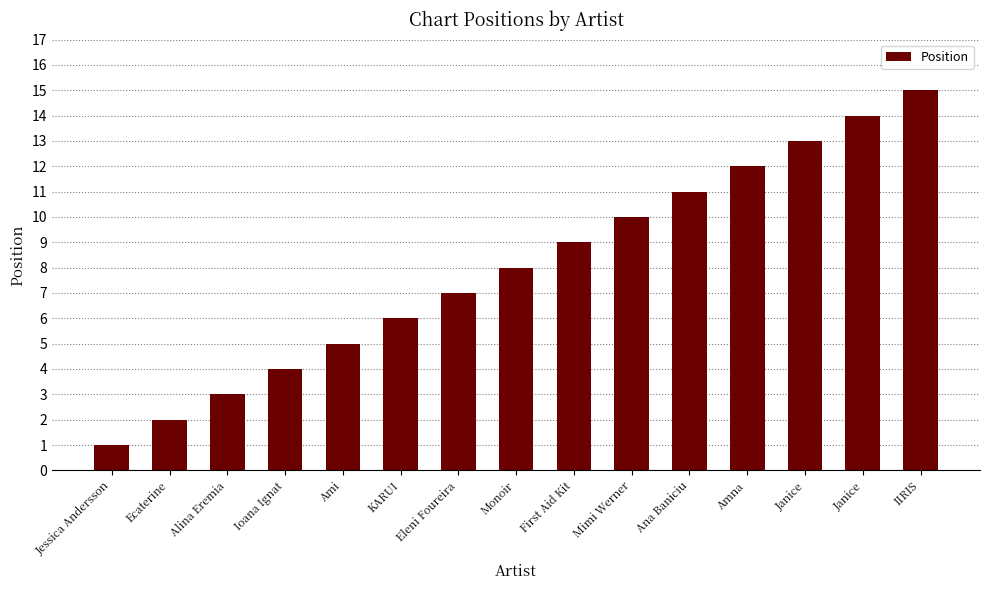

What is the label of the 3rd bar from the left?

Alina Eremia